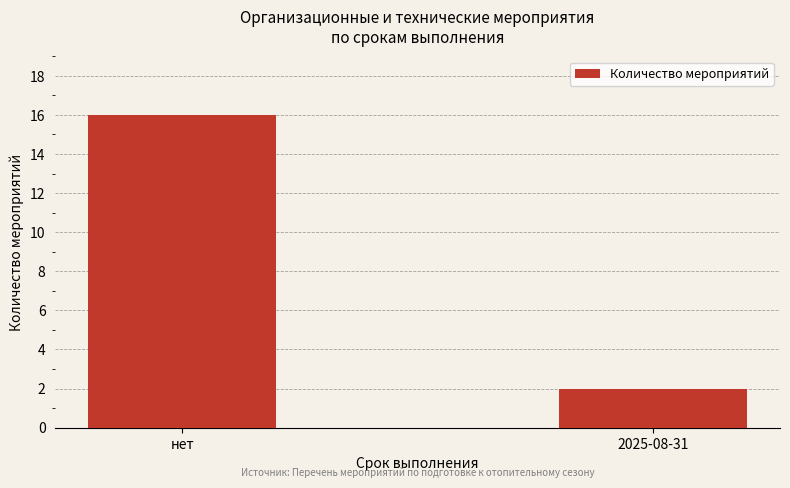

What is the label of the 2nd bar from the left?

2025-08-31